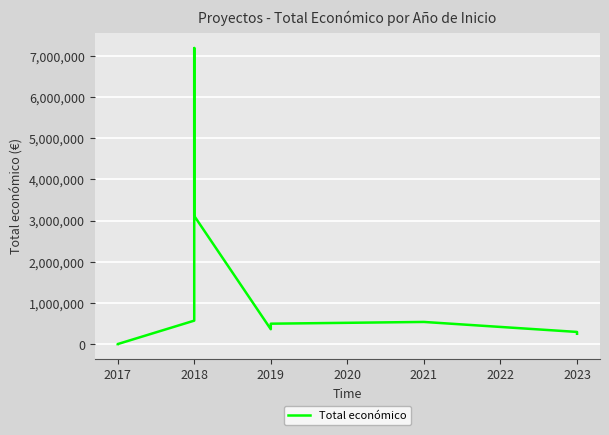

The value at 2023 is 299631. True or false?

True